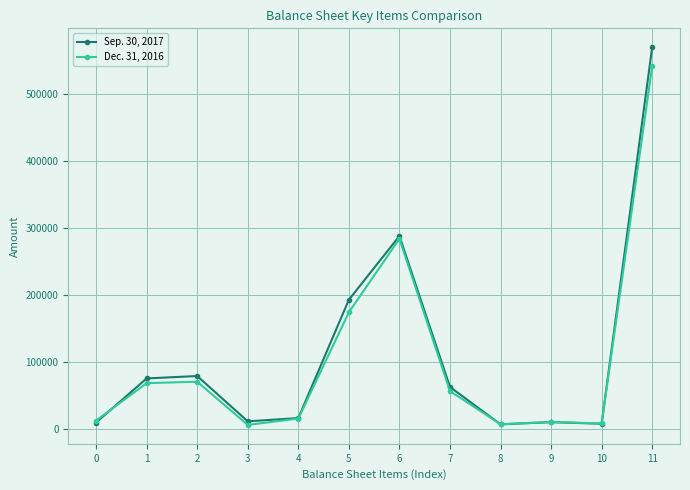

List the series in order of their overall mean, lowest first.

Dec. 31, 2016, Sep. 30, 2017